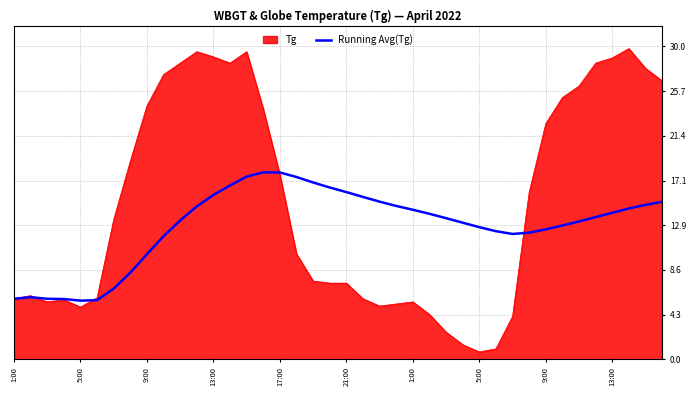

Does the chart display data point markers on the line(s)?

No